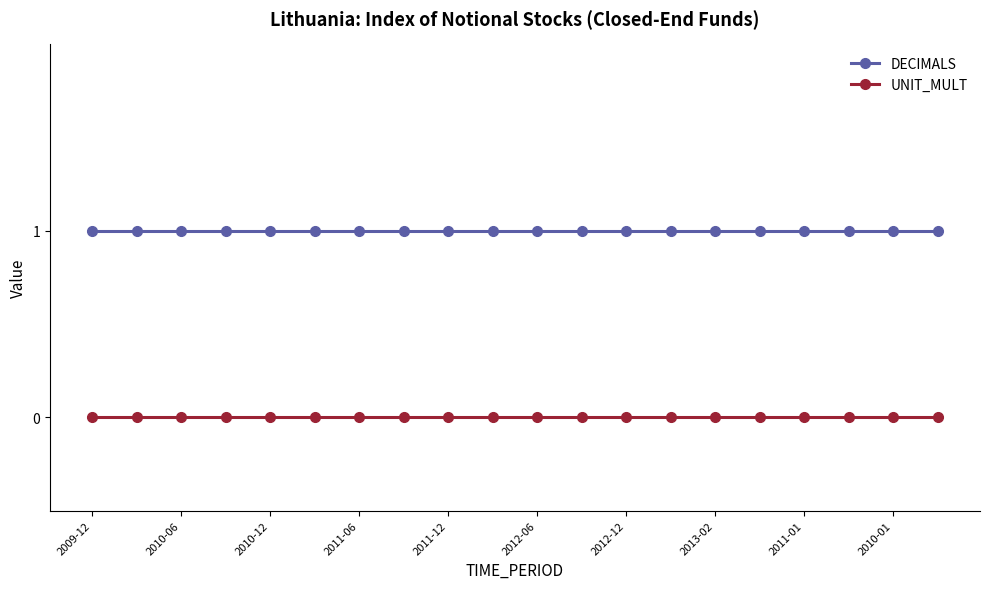

What is the value of the DECIMALS point at the 9th from the left?

1